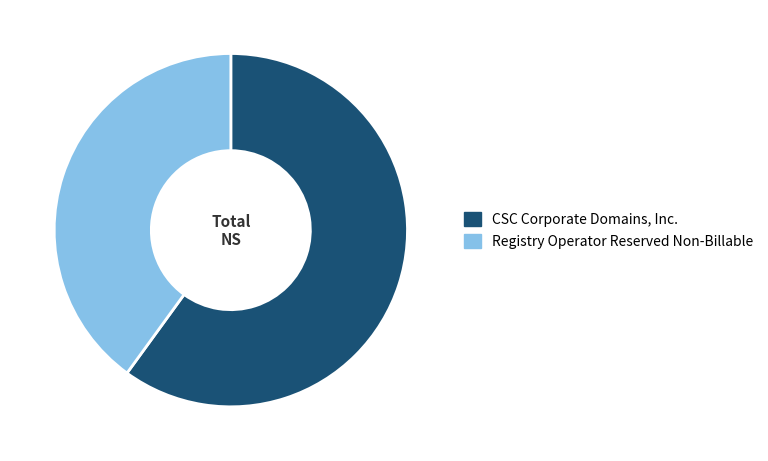

How many segments does this pie chart have?

2